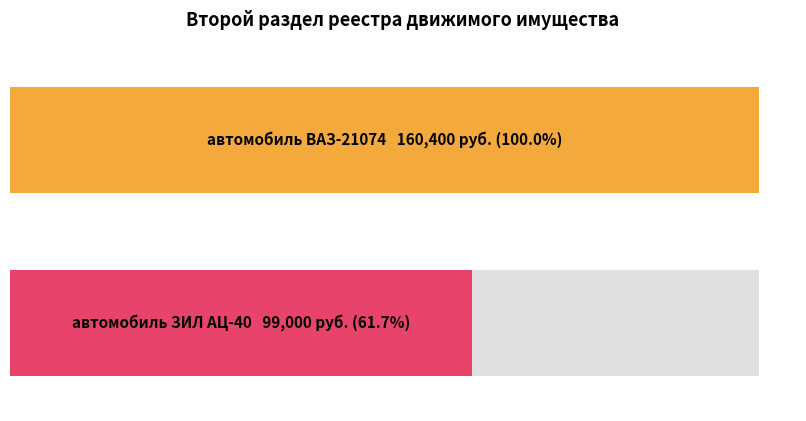

Reading left to right, what are all the values shown in this chart?

160400	99000